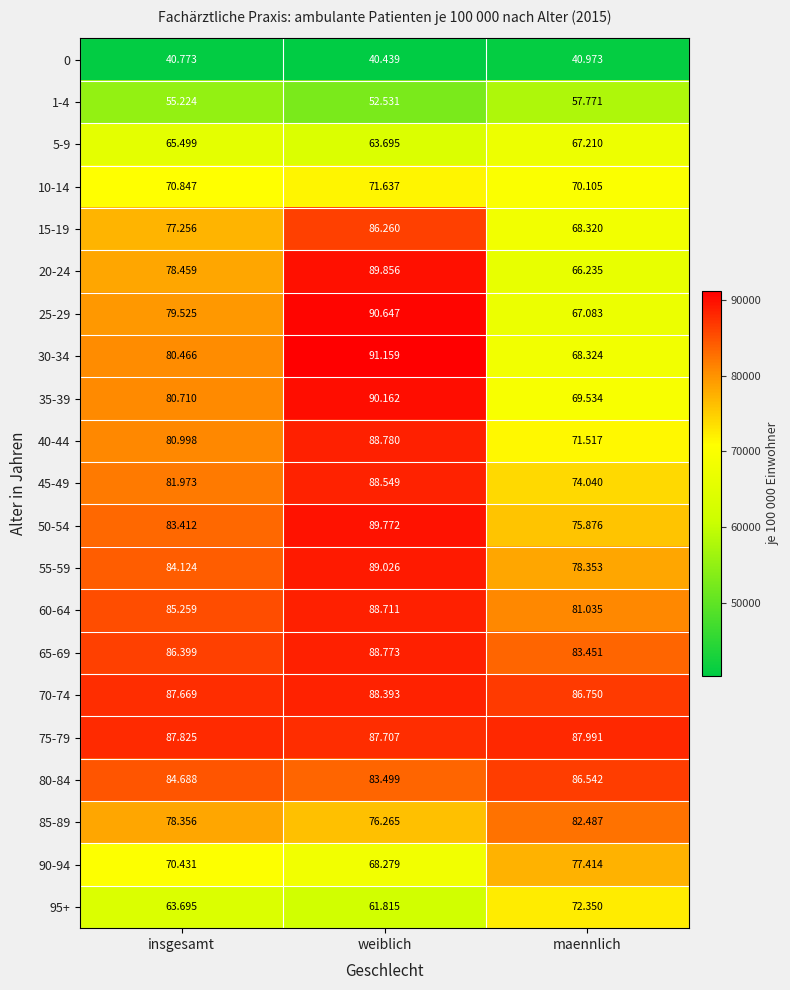

How many data points does each series have?

3